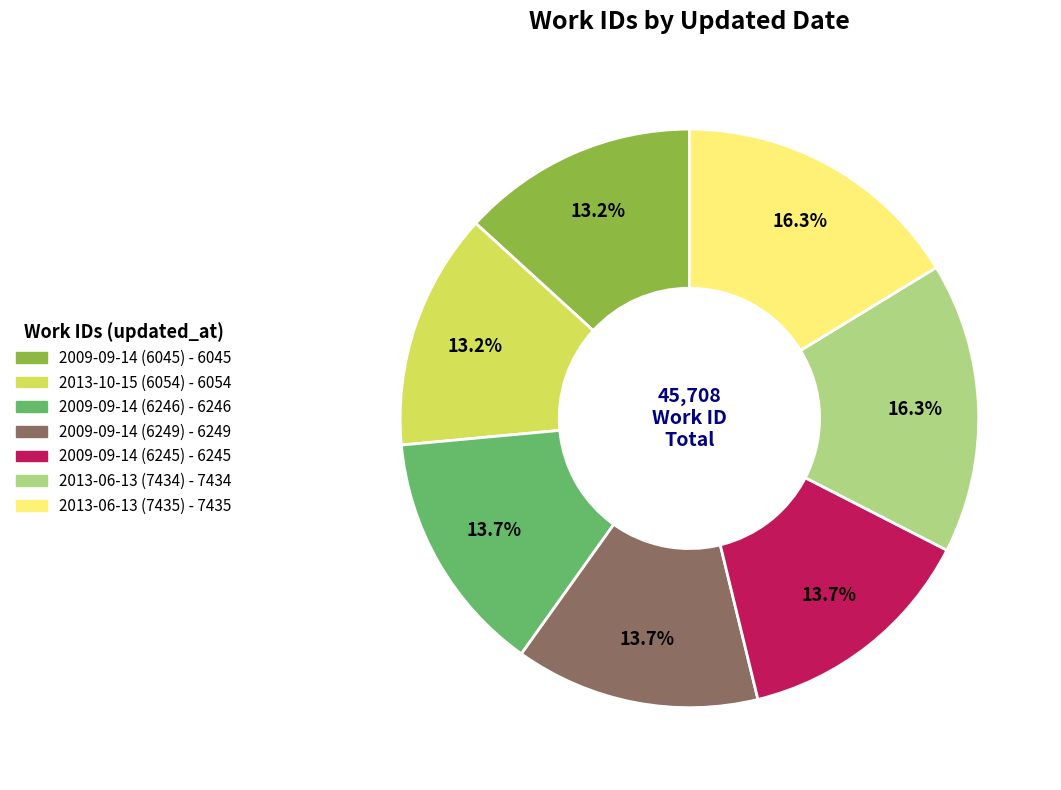

How many slices are in this pie chart?

7